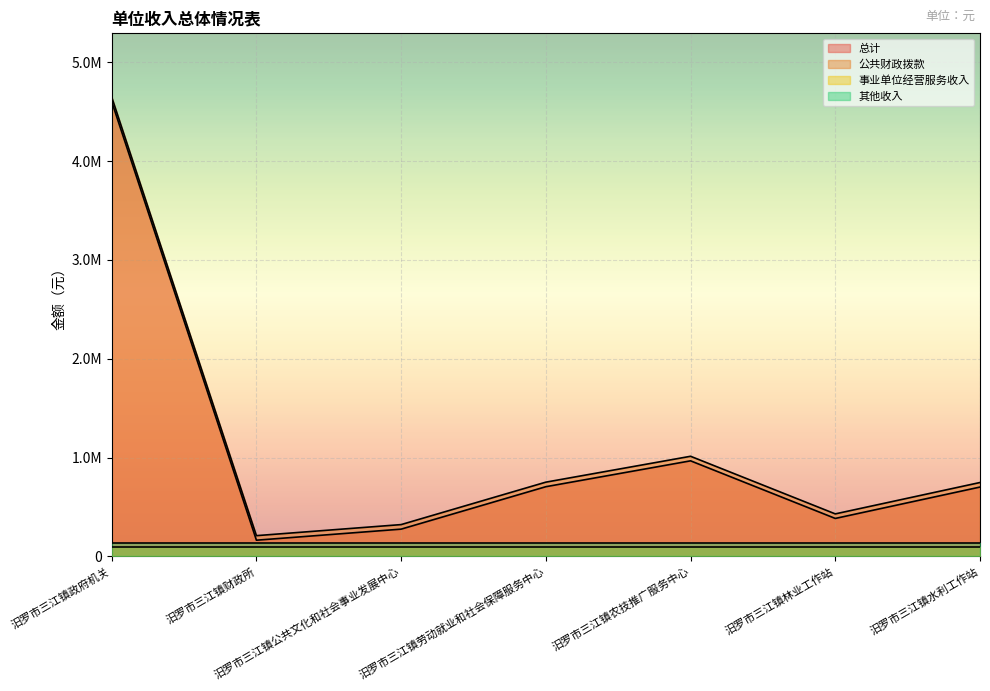

Which category has the highest value in the 公共财政拨款 series?

汨罗市三江镇政府机关